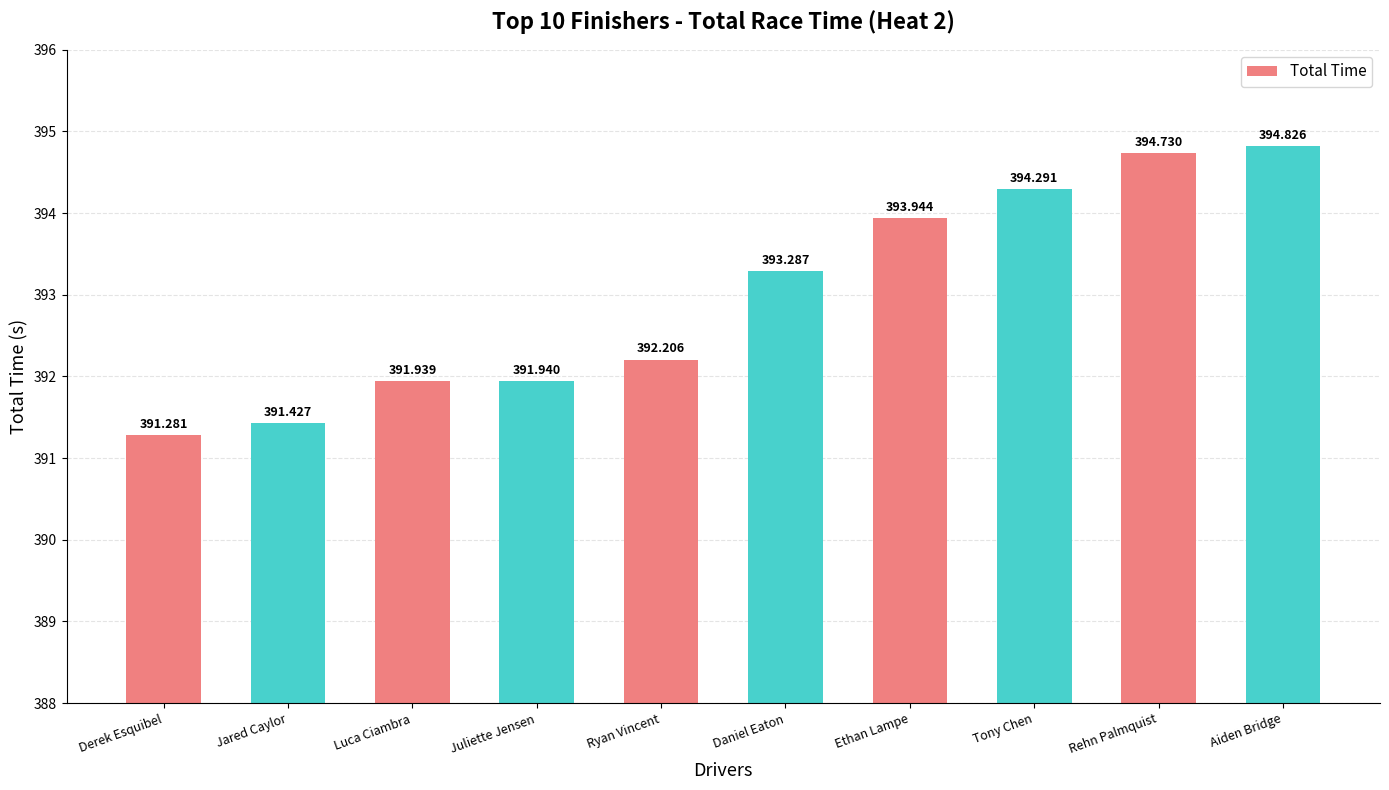

What is the difference between the values at Ethan Lampe and Tony Chen?

0.3